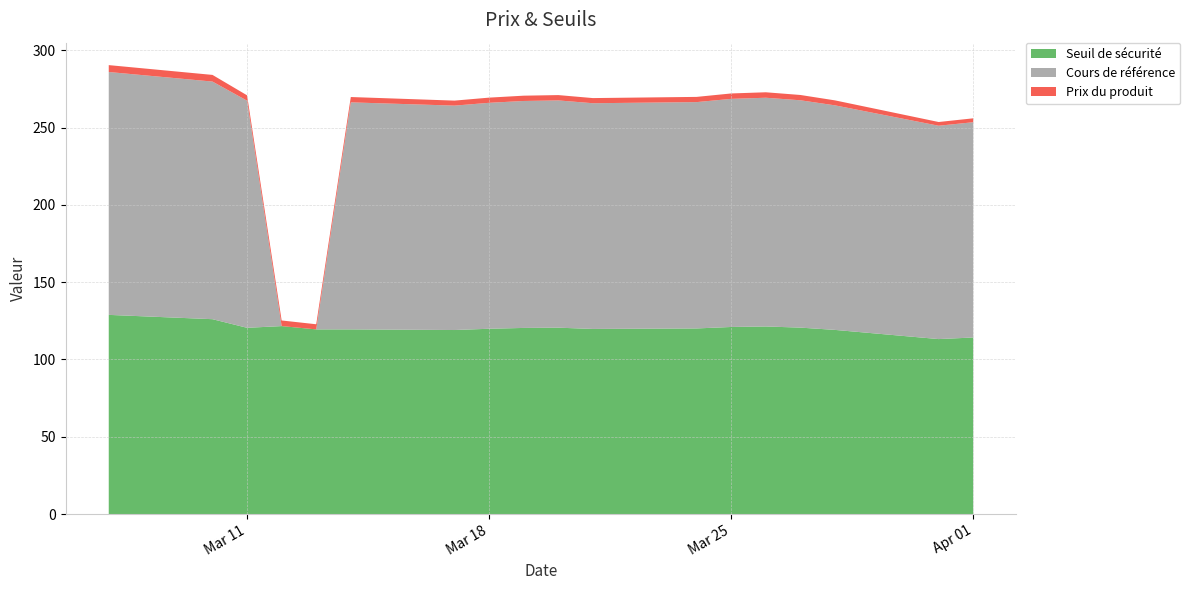

Reading left to right, what are all the values shown in this chart?

Seuil de sécurité: 2025-03-07=128.9	2025-03-10=126.1	2025-03-11=120.5	2025-03-12=121.6	2025-03-13=119.5	2025-03-14=119.5	2025-03-17=119.1	2025-03-18=119.9	2025-03-19=120.4	2025-03-20=120.6	2025-03-21=119.8	2025-03-24=120.1	2025-03-25=121.0	2025-03-26=121.4	2025-03-27=120.6	2025-03-28=119.1	2025-03-31=113.2	2025-04-01=114.2
Cours de référence: 2025-03-07=157.2	2025-03-10=153.8	2025-03-11=146.9	2025-03-12=0.0	2025-03-13=0.0	2025-03-14=146.9	2025-03-17=145.2	2025-03-18=146.2	2025-03-19=146.8	2025-03-20=147.1	2025-03-21=146.1	2025-03-24=146.4	2025-03-25=147.6	2025-03-26=148.0	2025-03-27=147.1	2025-03-28=145.3	2025-03-31=138.1	2025-04-01=139.3
Prix du produit: 2025-03-07=4.5	2025-03-10=4.3	2025-03-11=3.5	2025-03-12=3.6	2025-03-13=3.3	2025-03-14=3.5	2025-03-17=3.2	2025-03-18=3.4	2025-03-19=3.4	2025-03-20=3.5	2025-03-21=3.3	2025-03-24=3.4	2025-03-25=3.5	2025-03-26=3.5	2025-03-27=3.4	2025-03-28=3.2	2025-03-31=2.4	2025-04-01=2.5